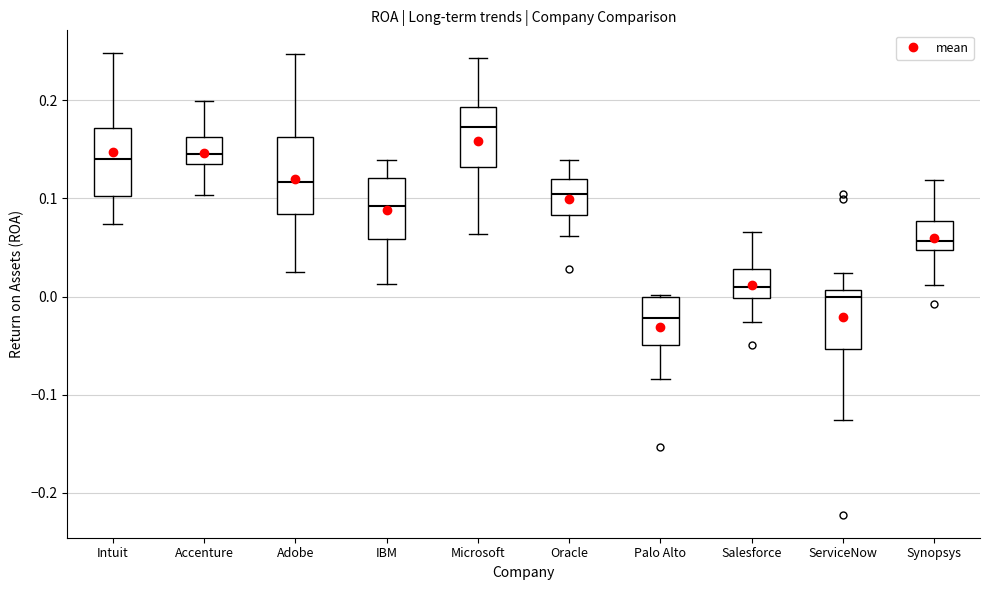

Which box's median line is the highest?

Microsoft